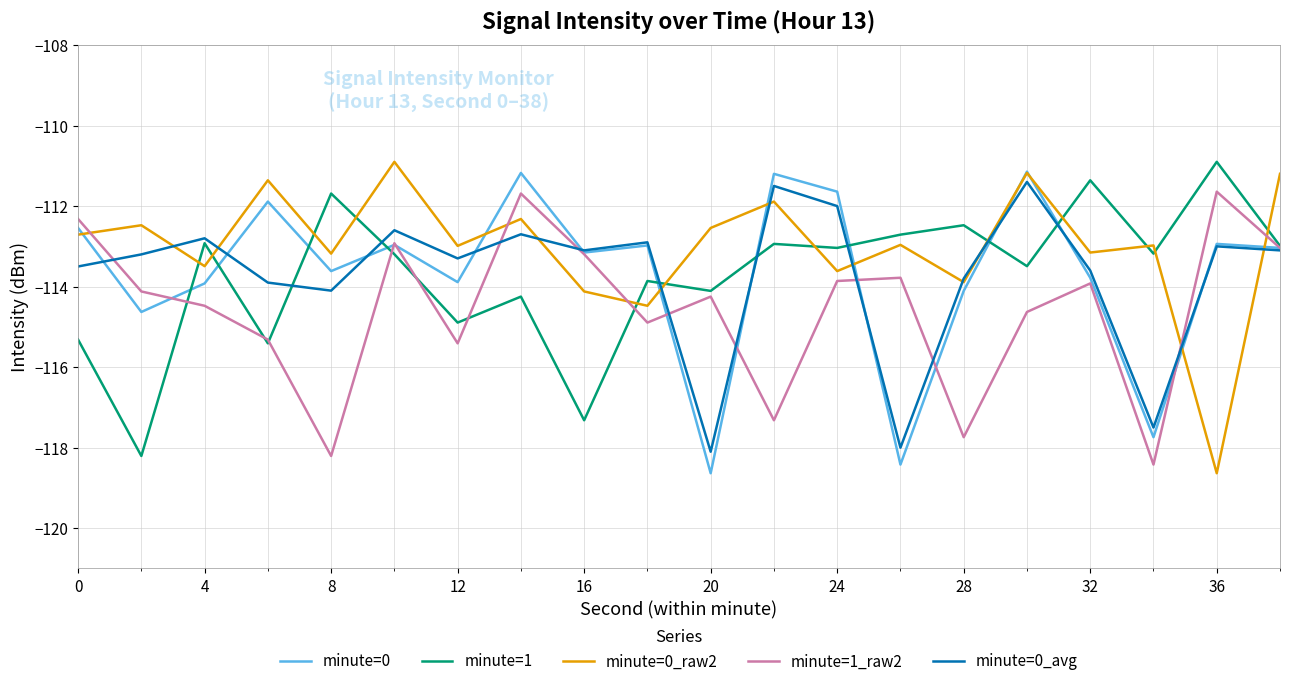

What is the minimum value for minute=1?

-118.2